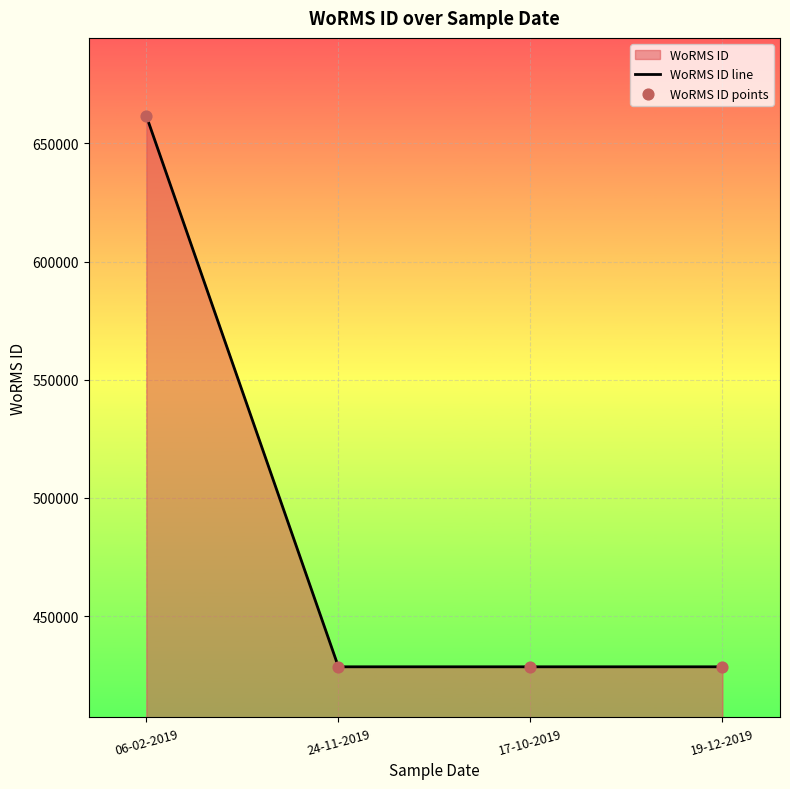

Which series has the largest Y range (max minus min)?

WoRMS ID line